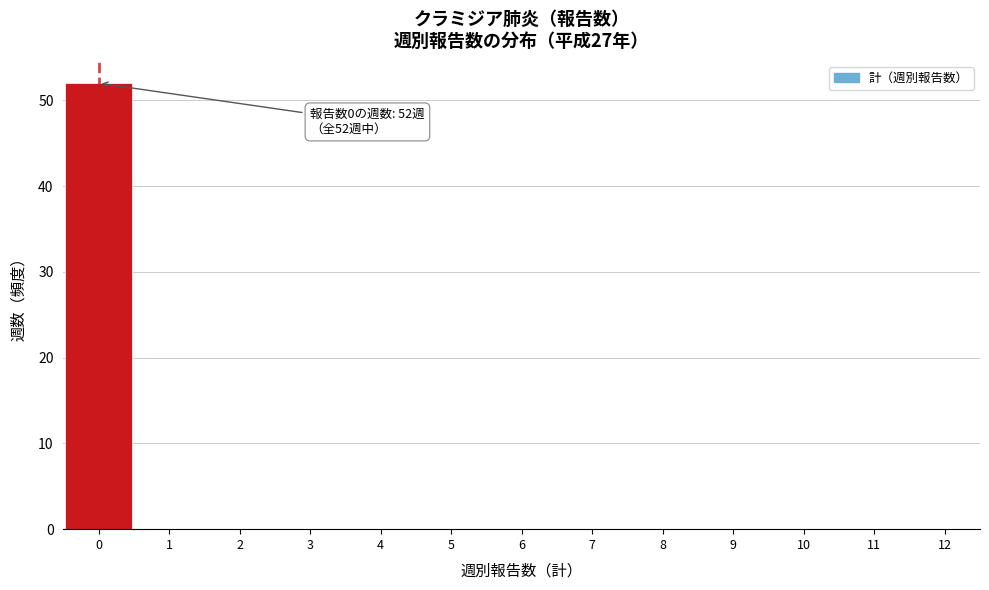

Over which range of the x-axis is the bar tallest?

-0.5 to 0.5